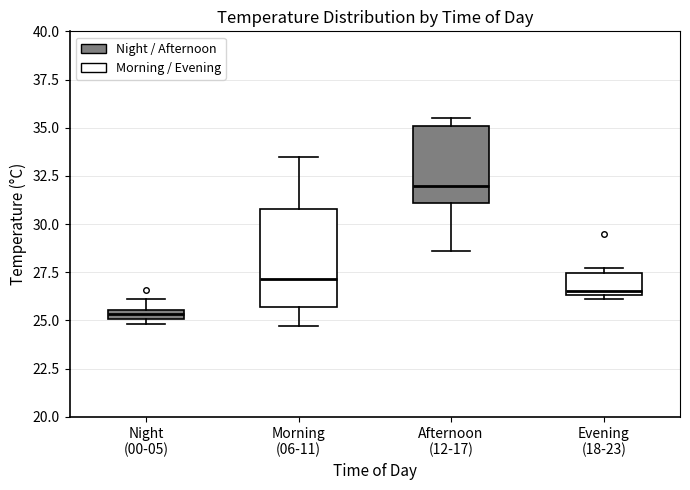

Where does the lower whisker of the box for Afternoon (12-17) end on the y-axis? The values are not printed on the chart, so give them approximately, as read against the axis.

28.5